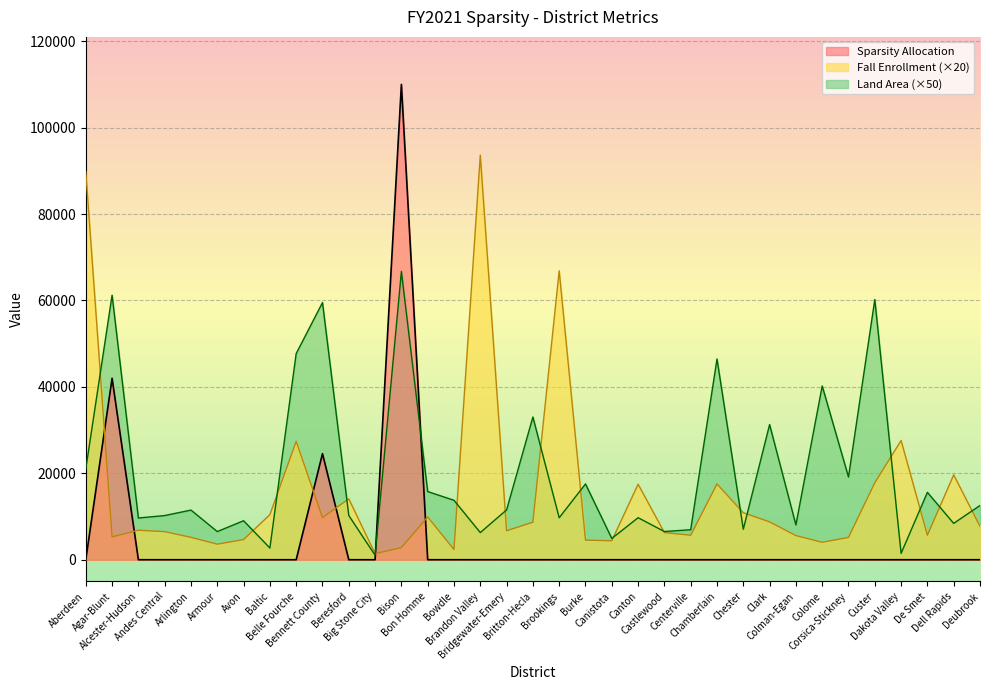

What is the maximum value for Land Area?

66727.5